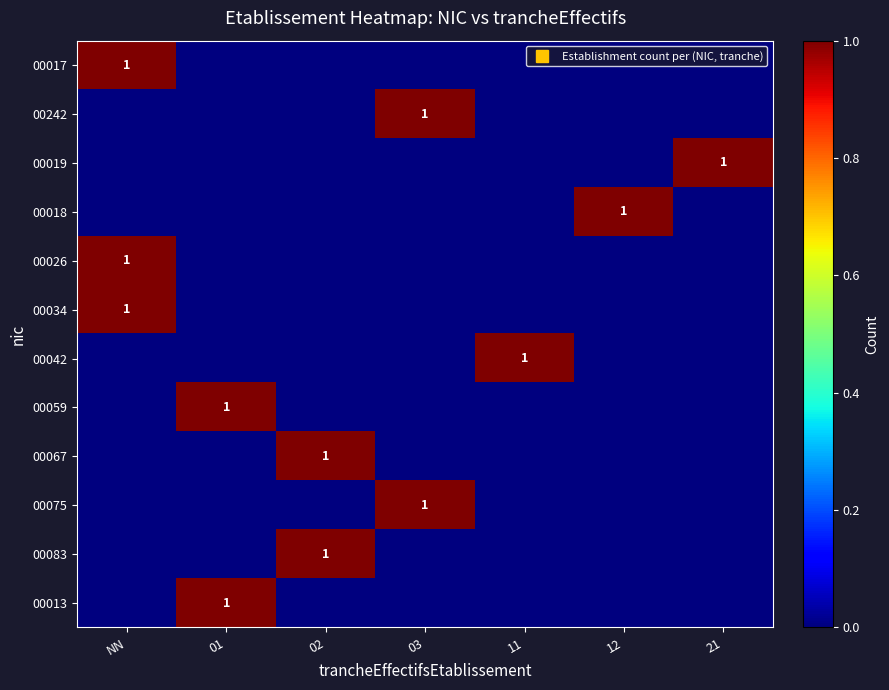

What is the spread (max minus min) of values at 02?

1